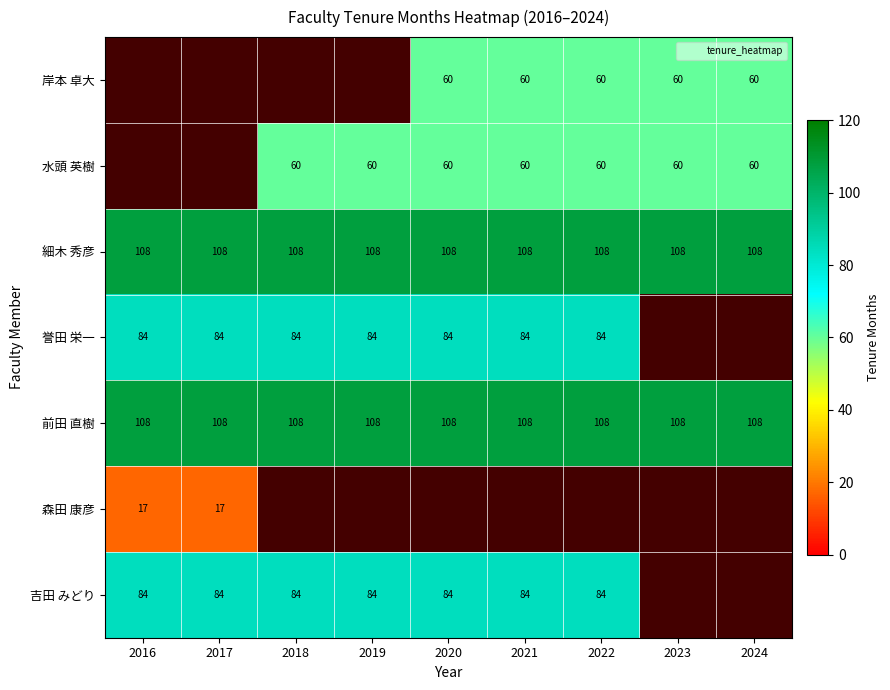

What is the highest value of the 前田 直樹 series?

108